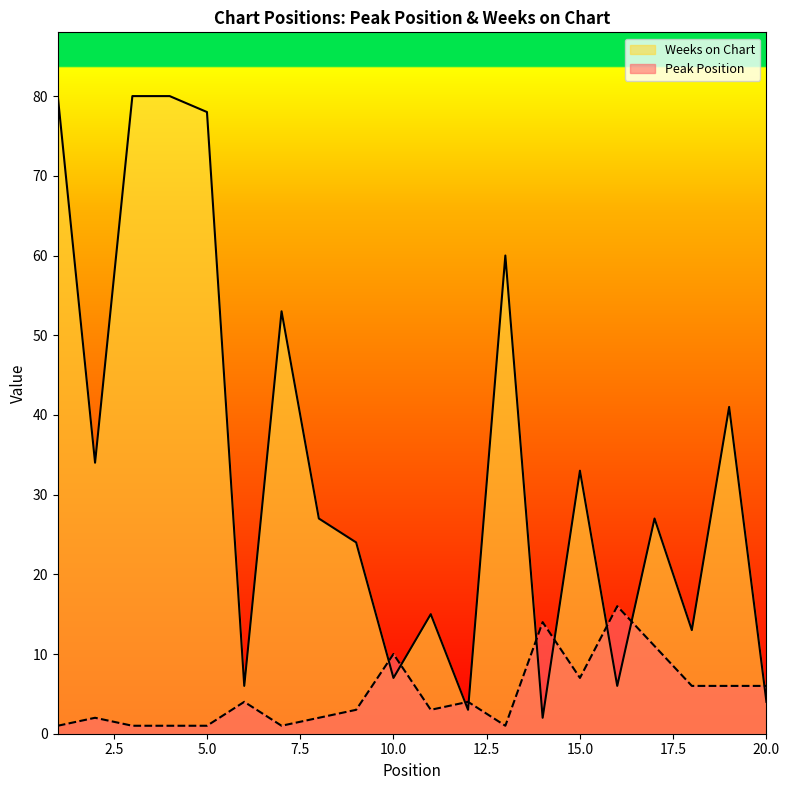

In Weeks on Chart, how many points are higher than both neighbors (excluding endpoints)?

6